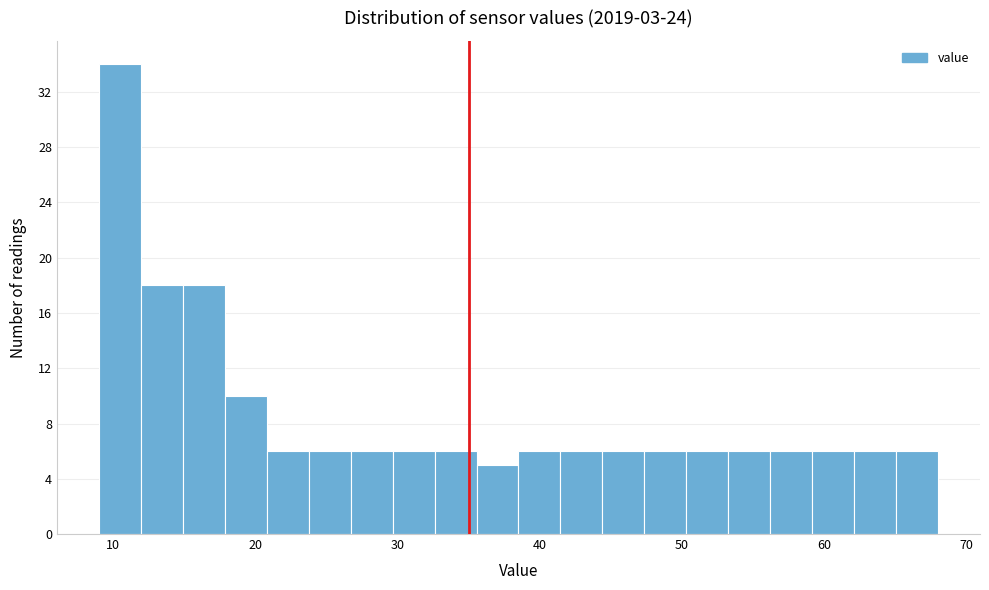

Around what value on the x-axis is the tallest bar? Give the approximate position of its centre, as read against the axis.

10